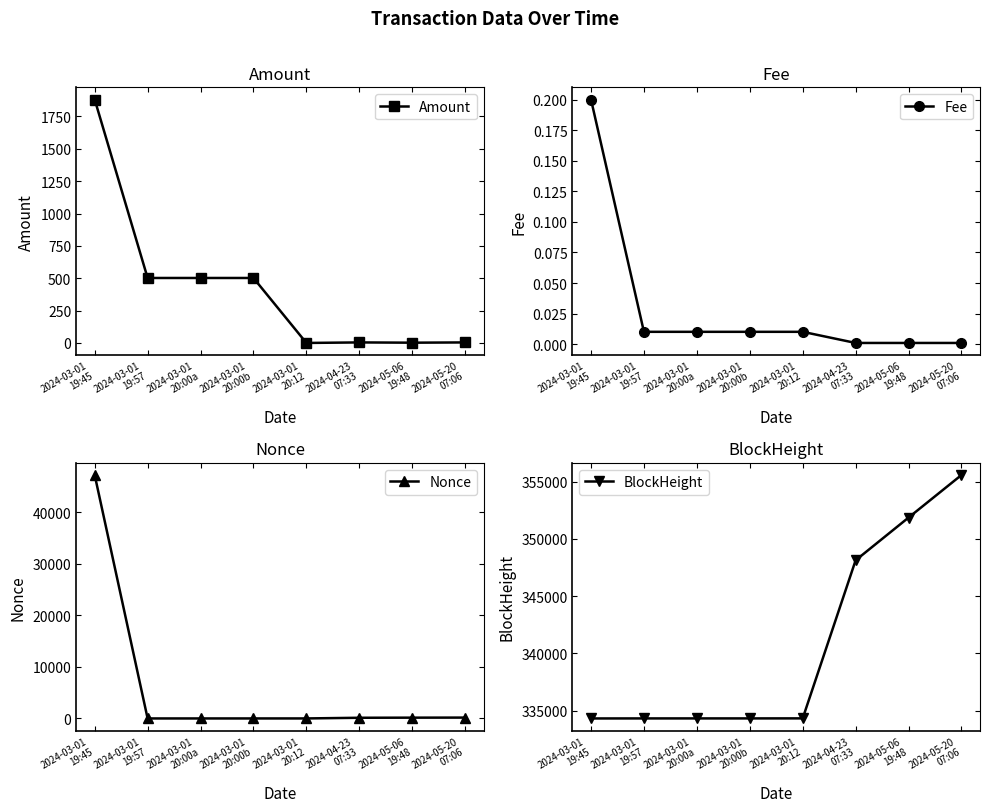

Which series has the largest total across all categories?

BlockHeight